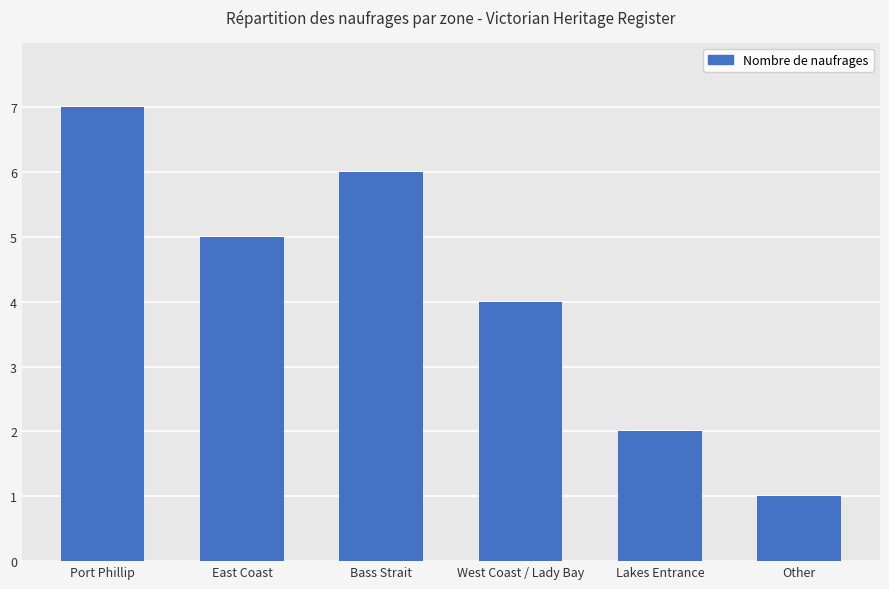

What is the label of the 2nd bar from the right?

Lakes Entrance